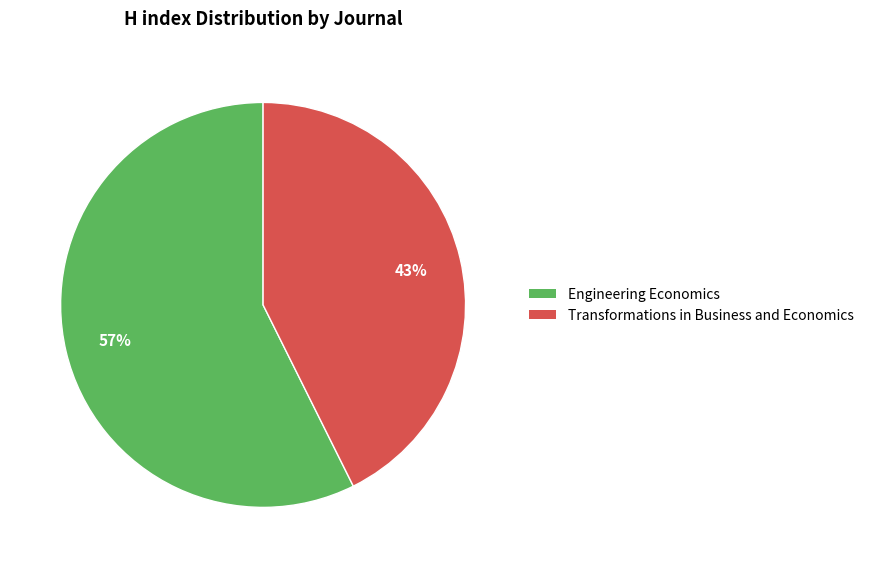

Count the number of slices in the pie.

2